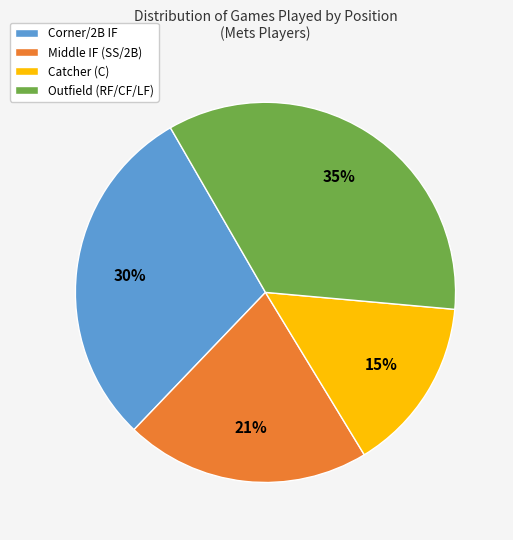

To the nearest percent, what is the difference between the largest and smallest slice percentages?

20%